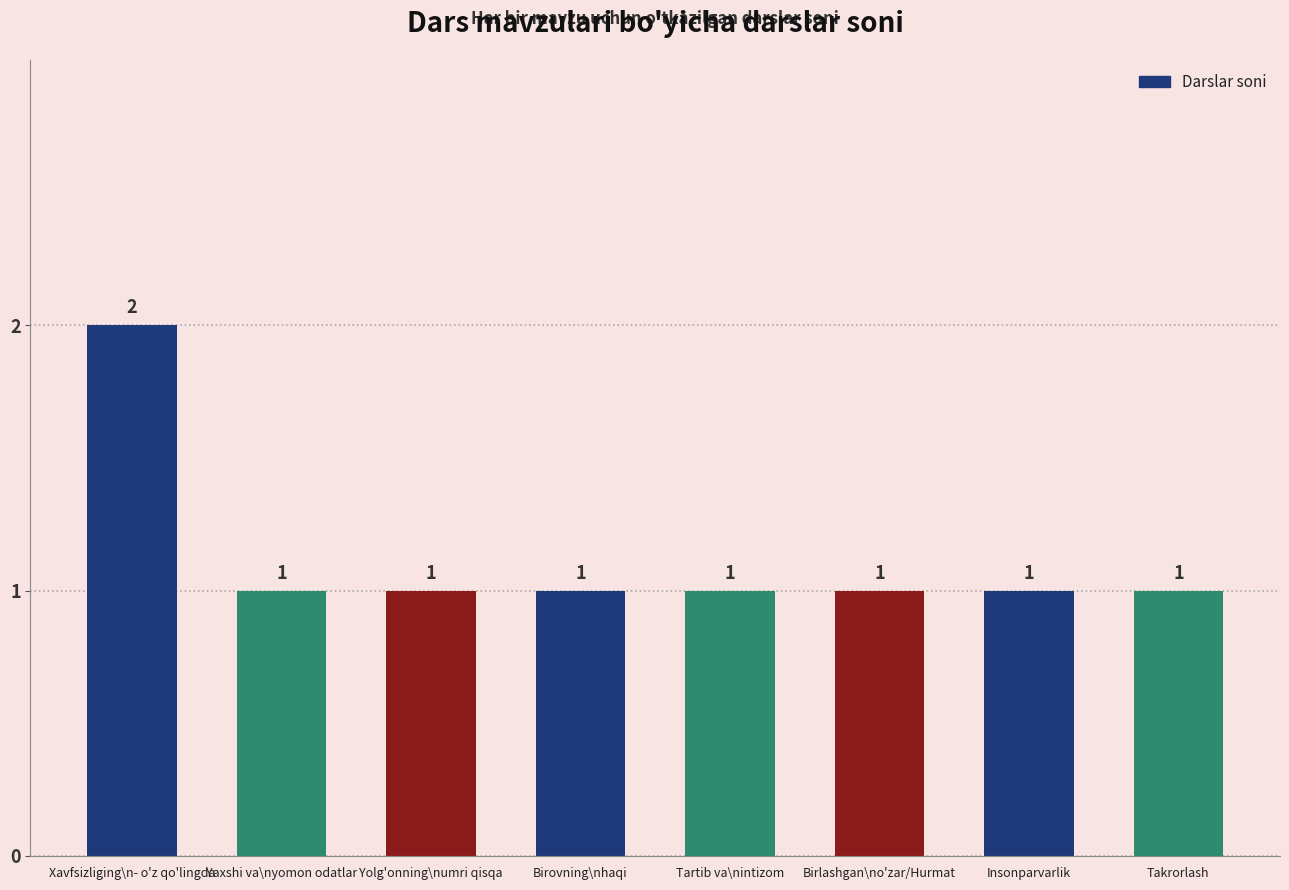

Count the number of categories in the chart.

8